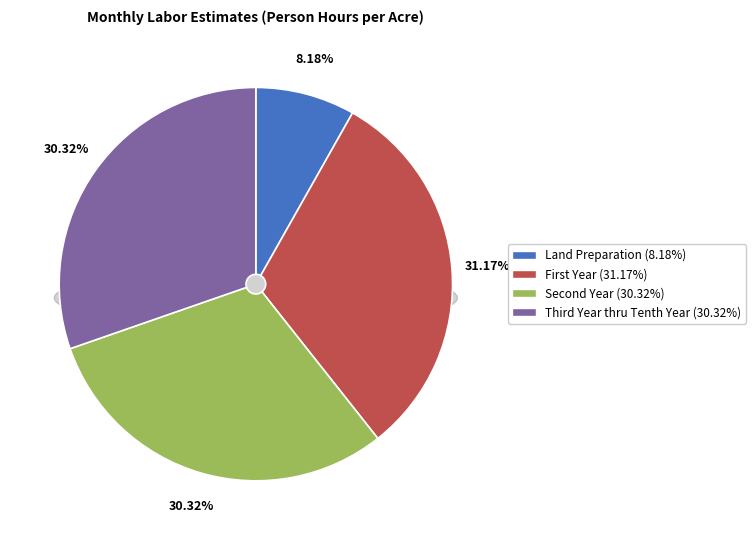

Count the number of slices in the pie.

4